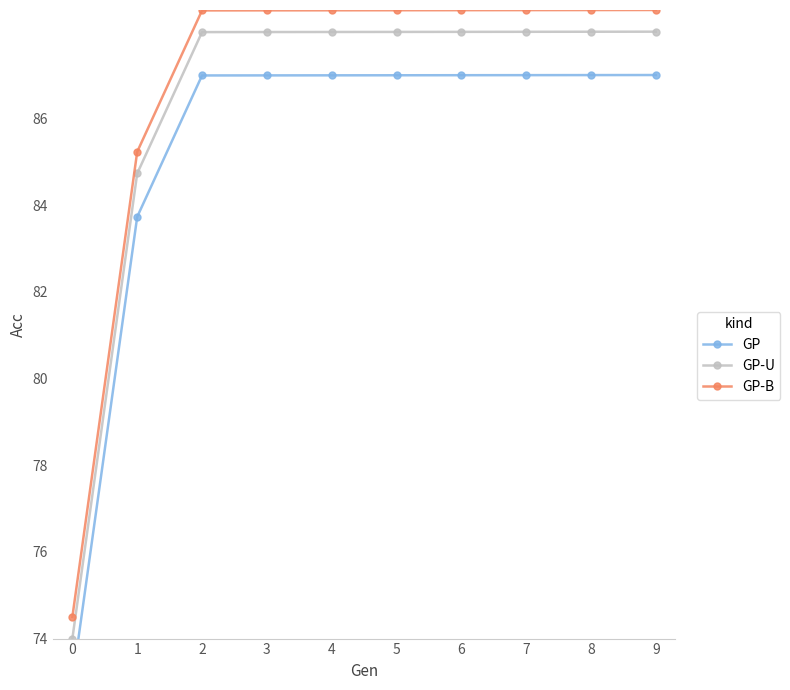

True or false: GP and GP-U intersect in this chart.

False